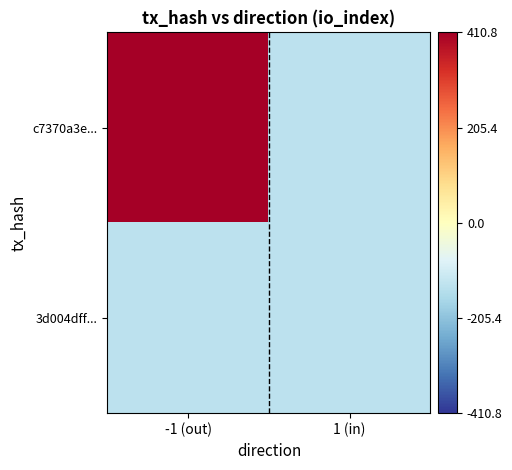

What is the total value across all series at 1 (in)?

-273.5